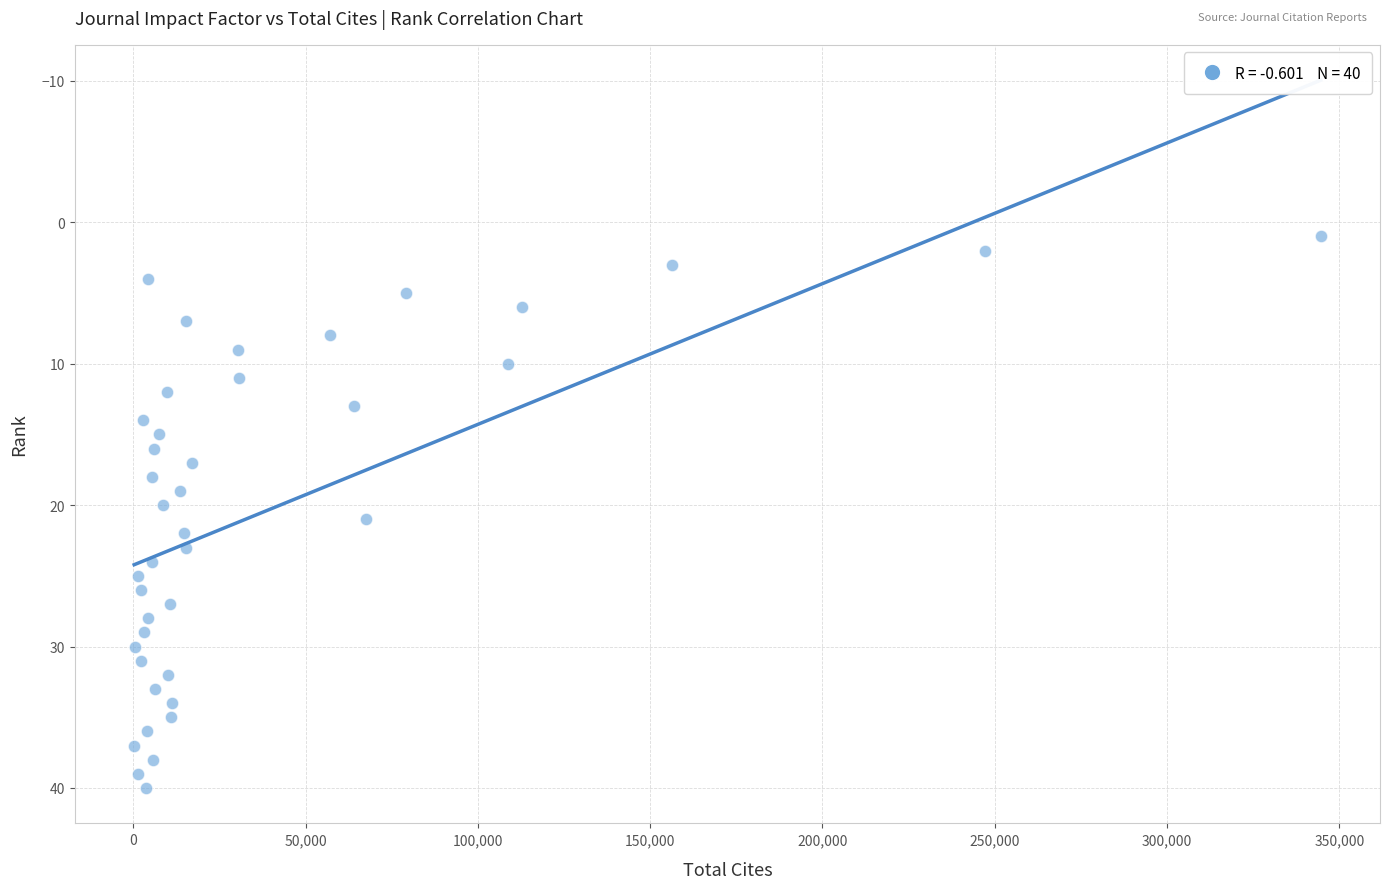

What is the range of Y values (max minus min)?

39